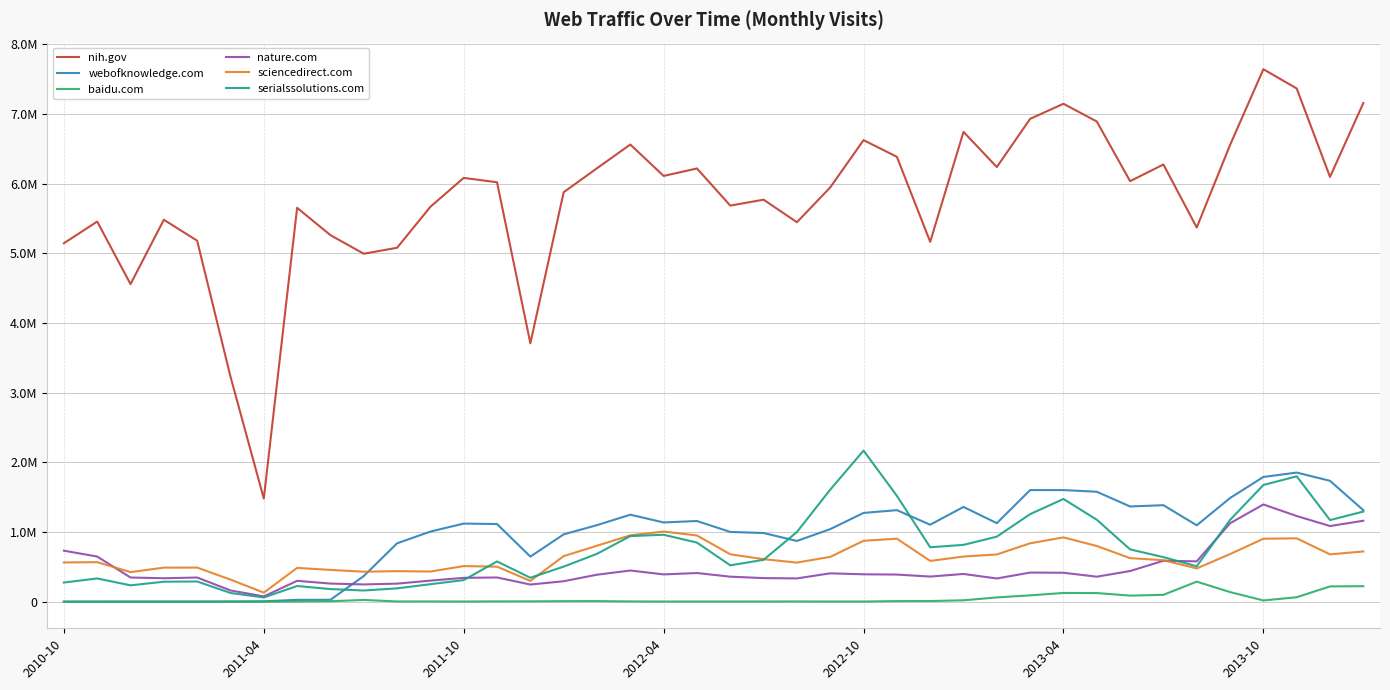

Reading right to left, transcribe all the data shown in this chart.

nih.gov: 7158833	6097444	7367242	7643144	6555792	5371277	6275888	6036474	6893088	7147526	6931242	6239204	6744067	5165599	6386257	6625462	5947022	5447228	5770728	5686087	6218860	6111569	6562600	6221630	5877709	3709218	6020746	6083405	5668721	5080502	4994926	5261823	5653812	1480534	3231221	5181760	5482617	4558318	5456965	5145216
webofknowledge.com: 1313343	1734905	1853568	1790374	1488197	1096480	1385448	1366850	1578216	1602369	1602067	1127454	1360259	1104841	1314027	1274246	1041687	871747	985905	1001442	1158262	1137722	1248671	1099010	966573	647000	1114778	1121323	1006700	838015	368025	27521	26565	5542	2602	809	752	685	825	893
baidu.com: 222663	219408	64048	17893	138087	288114	98397	87547	123696	125397	91151	61413	20171	9342	8604	2446	2577	3674	3109	2480	2624	2514	3843	8621	7479	5170	4513	2763	3838	3559	25089	6846	4360	378	1099	1260	962	1349	737	543
nature.com: 1161888	1086249	1229753	1395730	1125723	579020	587704	440200	359002	415448	418194	333235	397999	360538	389645	393355	407229	334337	338713	359339	411554	391811	447707	387534	293707	246286	347775	342515	302590	259352	247699	260343	299633	75723	161634	346975	336741	347156	648202	732175
sciencedirect.com: 721076	679235	909515	903815	683508	477549	595696	625148	799509	923348	838136	678238	648310	585346	904814	874225	643545	561370	610473	680356	950774	1006874	952810	803567	654364	298431	502947	511028	433115	438307	430368	456148	485015	129813	317441	489738	488779	424759	567653	563262
serialssolutions.com: 1293634	1171664	1799724	1675291	1173634	508339	639552	750694	1176419	1474500	1257034	933596	815689	781691	1519838	2169267	1608281	1000087	601230	522148	848262	960721	941804	687198	503267	343847	577875	309948	251333	191683	160570	181146	225408	60665	125199	290211	286778	235013	333542	275263